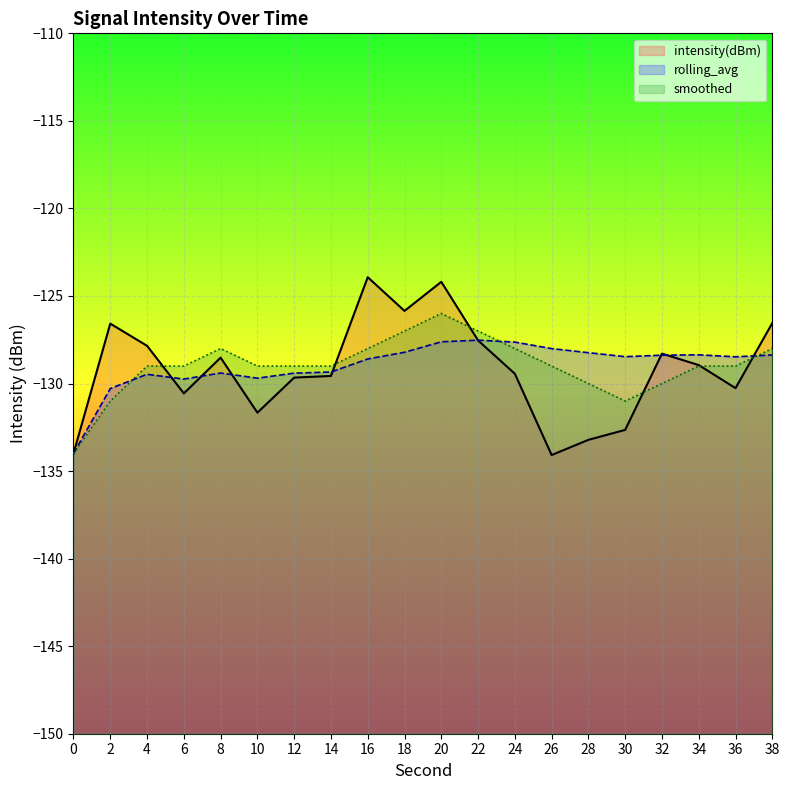

What is the total value across all series at 12?

-388.1